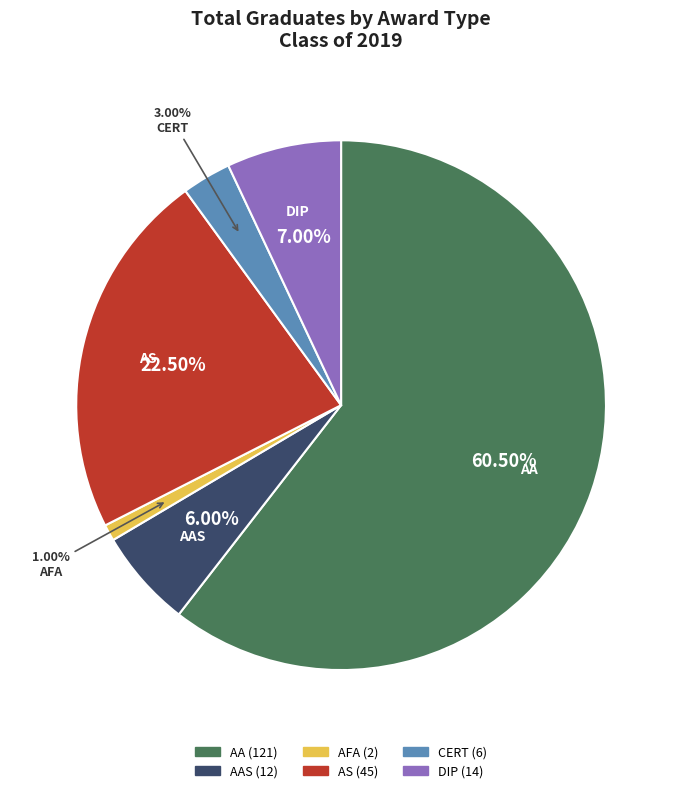

How many segments does this pie chart have?

6